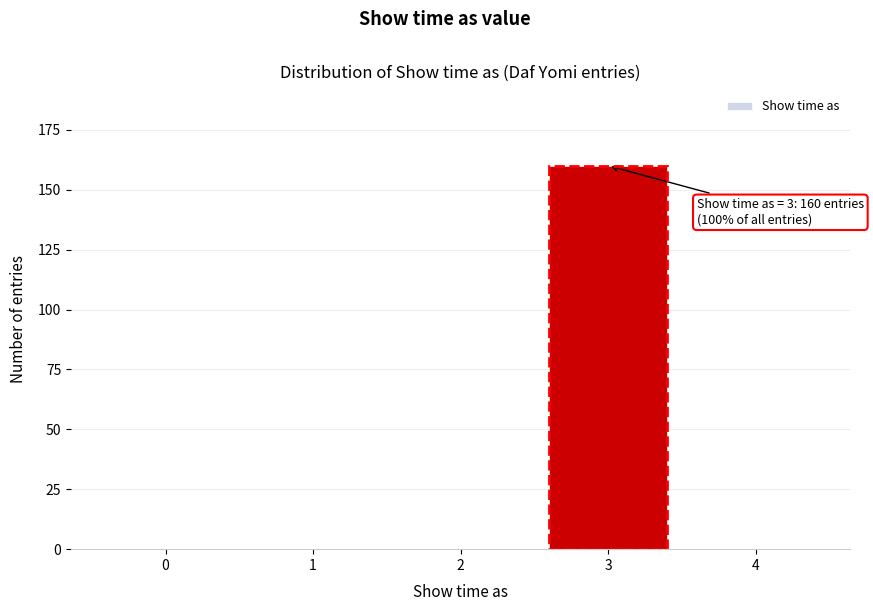

Reading left to right, list all the values displayed in this chart.

0=0	1=0	2=0	3=160	4=0